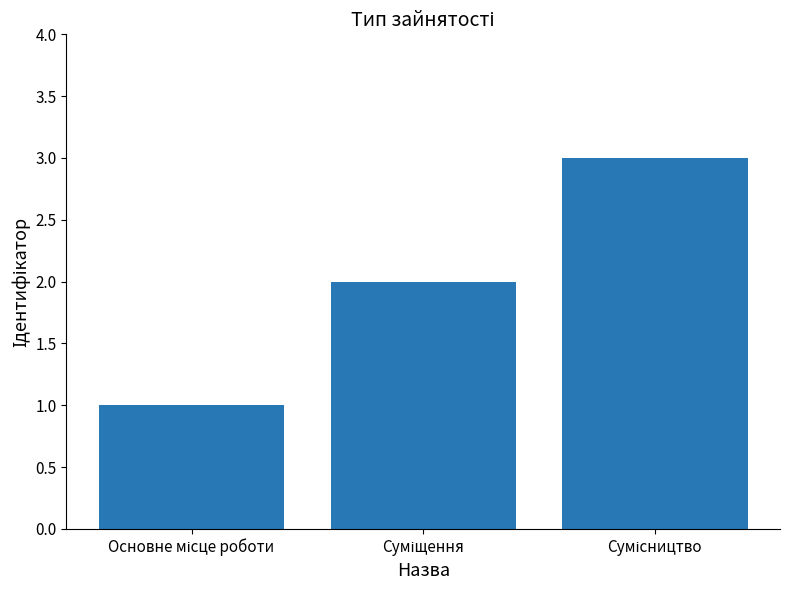

What is the maximum value shown in the chart?

3